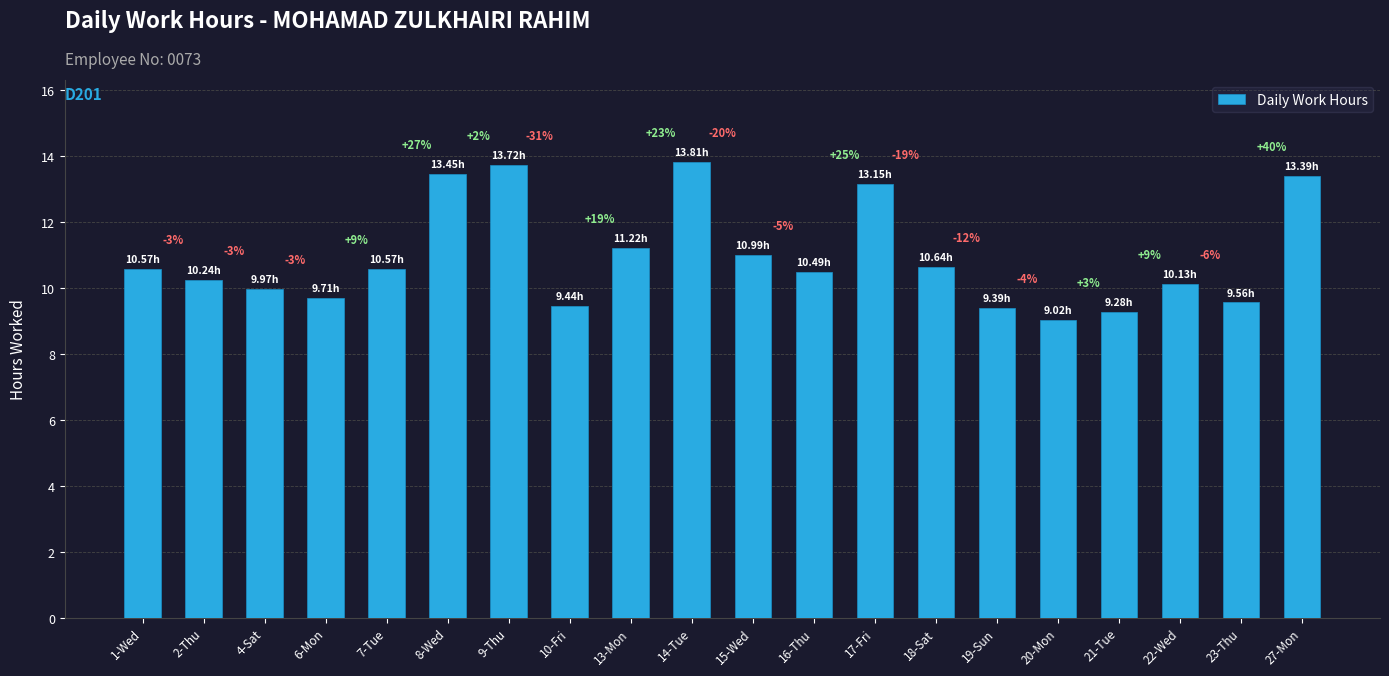

How many bars are there in total?

20